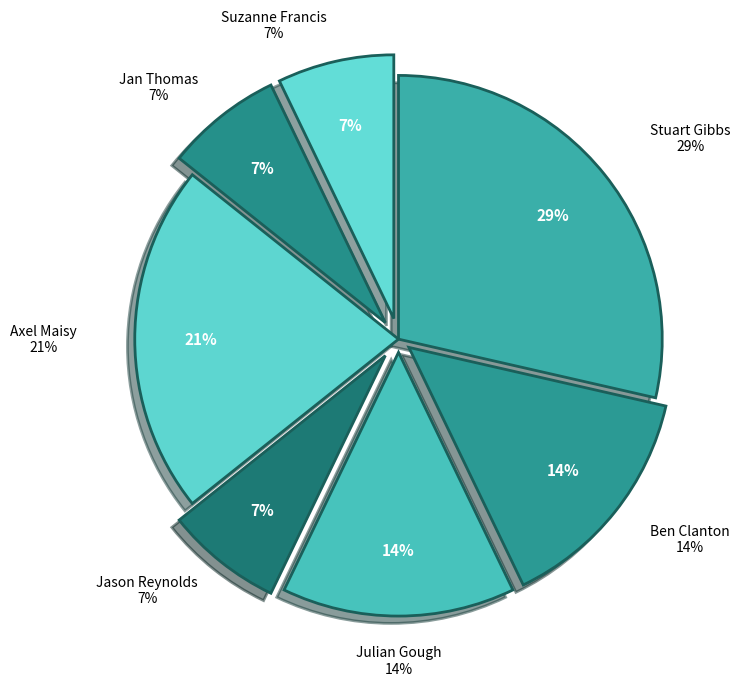

Does Jan Thomas account for over 50% of the chart?

No